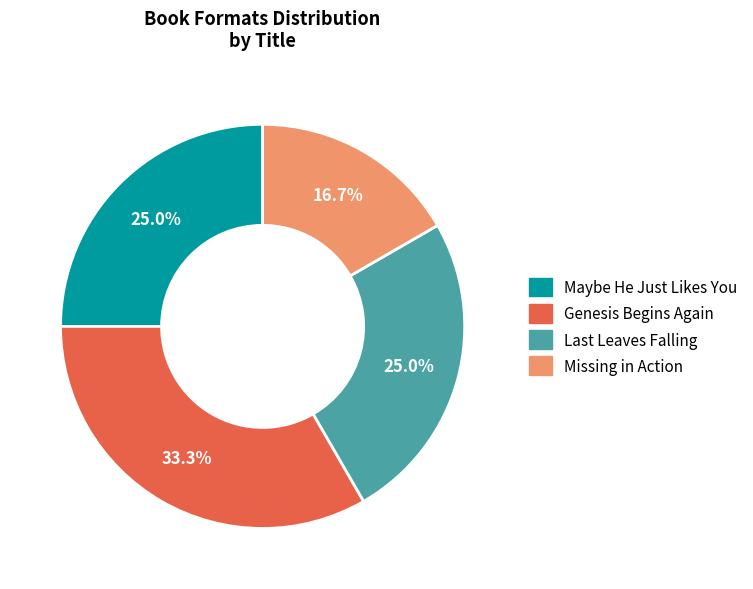

To the nearest percent, what percentage of the pie is Missing in Action?

17%